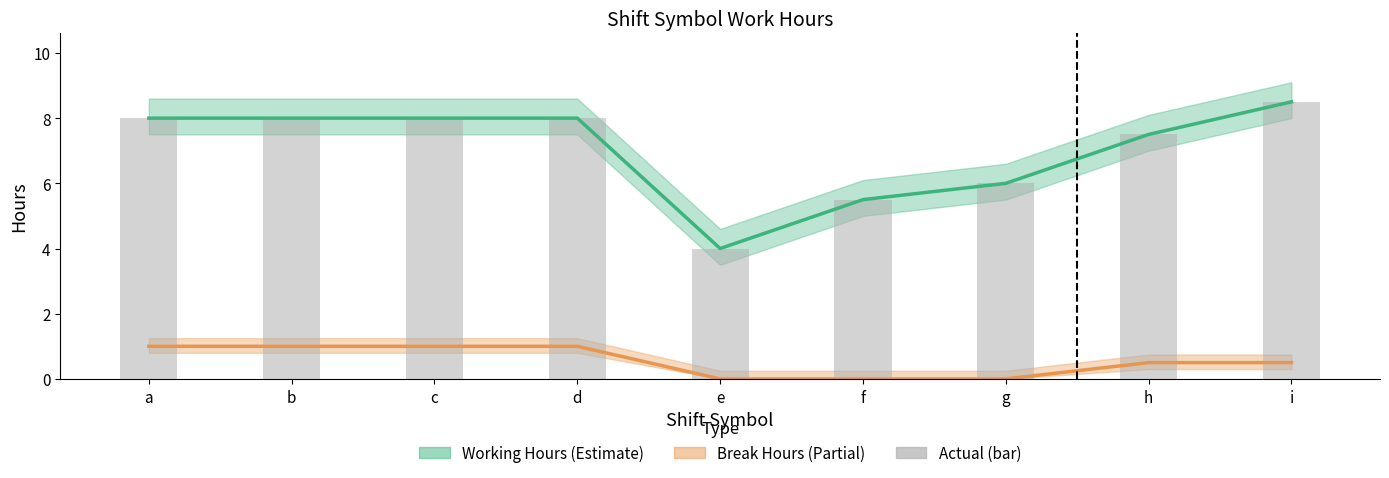

What is the difference between the highest and lowest values at d?

7.0